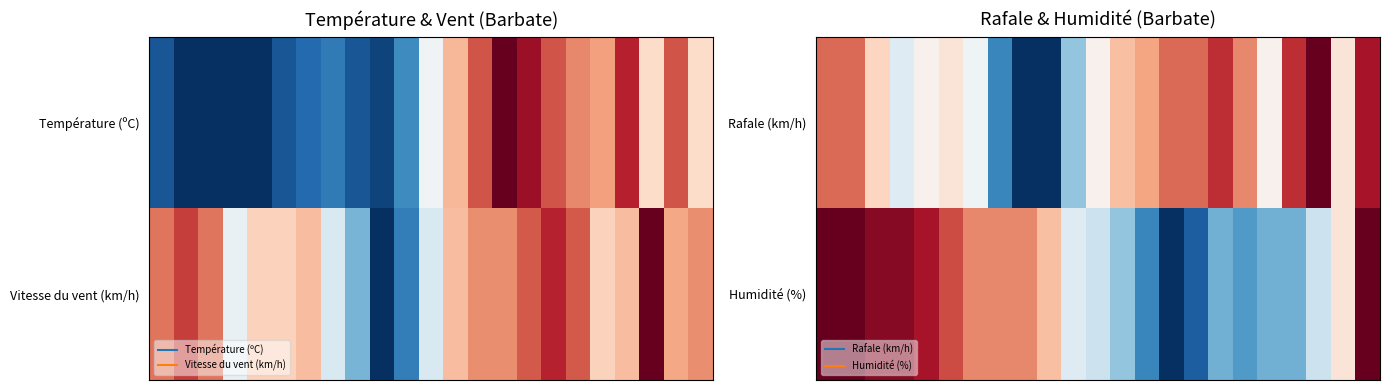

What is the difference between the maximum and second lowest values in the Rafale (km/h) series?

1.0